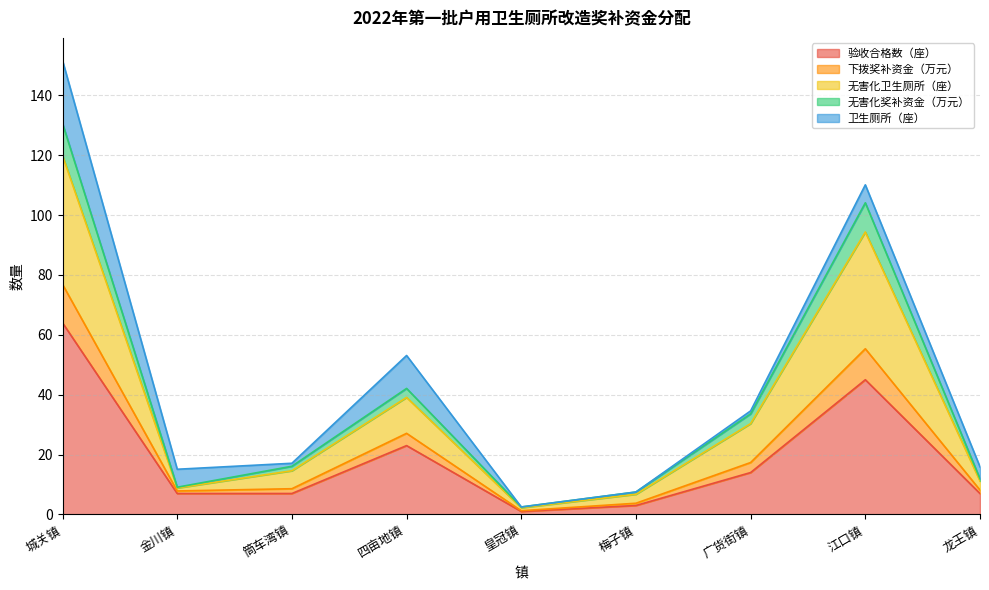

What is the difference between the 验收合格数（座） values at 梅子镇 and 四亩地镇?

20.0